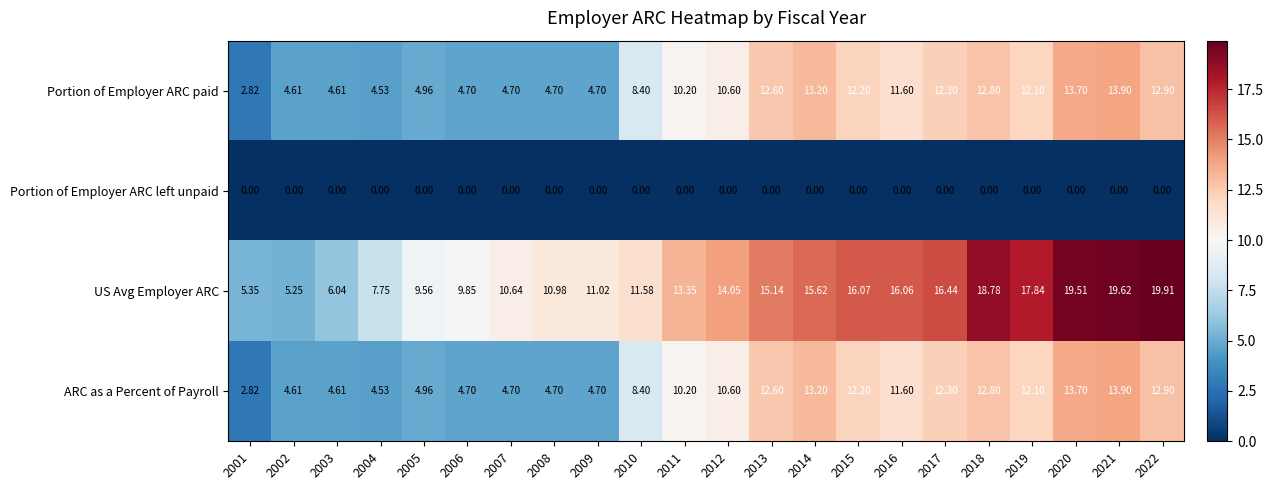

What is the difference between the highest and lowest values at 2008?

11.0